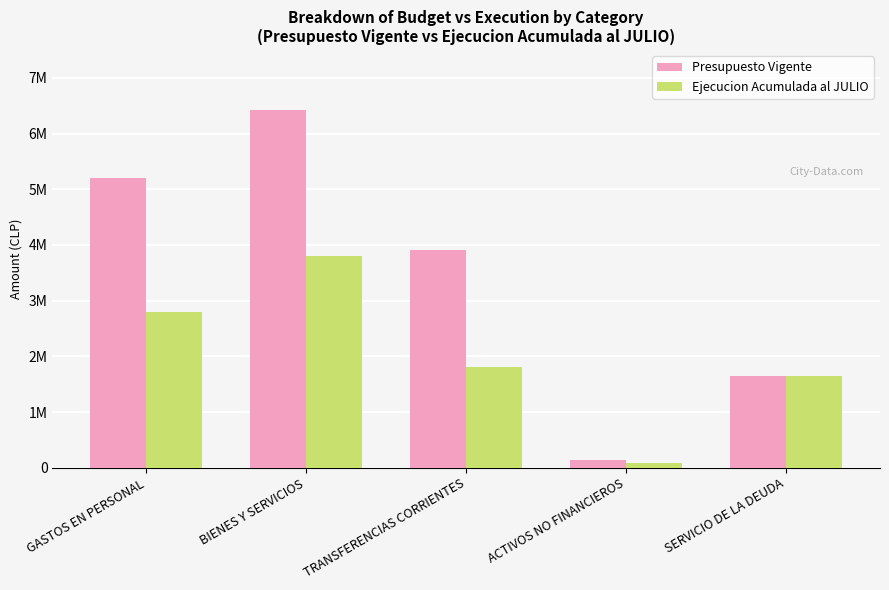

What is the label of the 3rd bar from the right?

TRANSFERENCIAS CORRIENTES